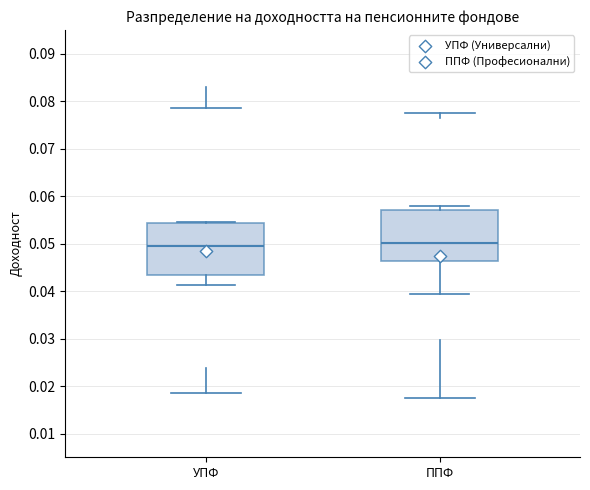

Reading left to right, read every box against the y-axis: the position of its median line, the range the box covers, and the ends of its whiskers. The values are not printed on the chart, so give them approximately, as read against the axis.

УПФ: median 0.049, box 0.043 to 0.054, whiskers 0.041 to 0.055
ППФ: median 0.050, box 0.046 to 0.057, whiskers 0.039 to 0.058